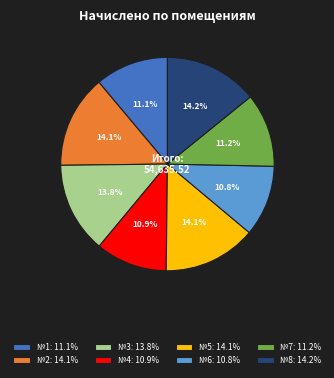

Do №1: 11.1% and №6: 10.8% together represent more than half of the pie?

No